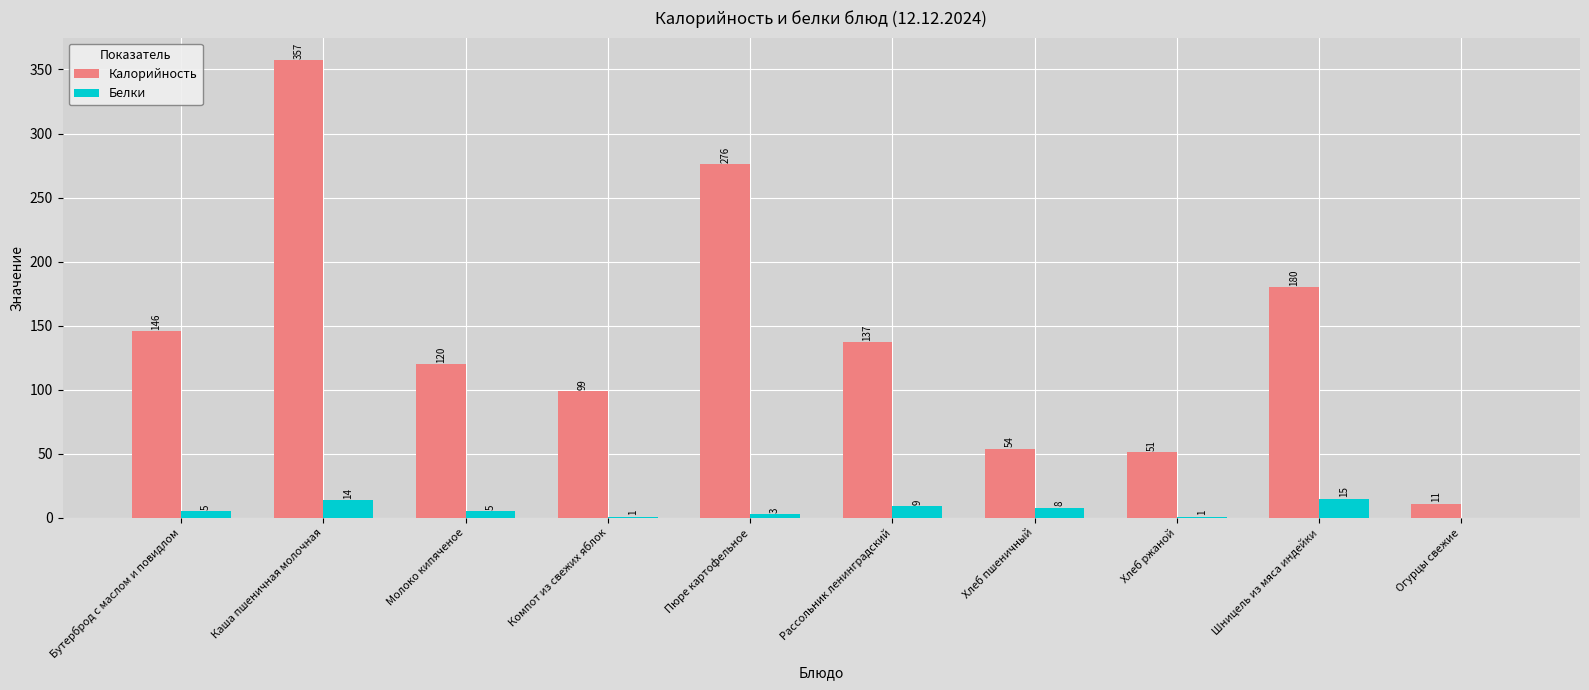

The Белки series shows 8 at Хлеб пшеничный. True or false?

True